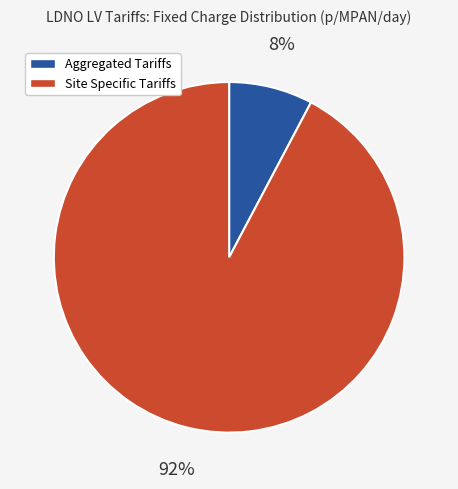

To the nearest percent, what is the combined percentage of Aggregated Tariffs and Site Specific Tariffs?

100%